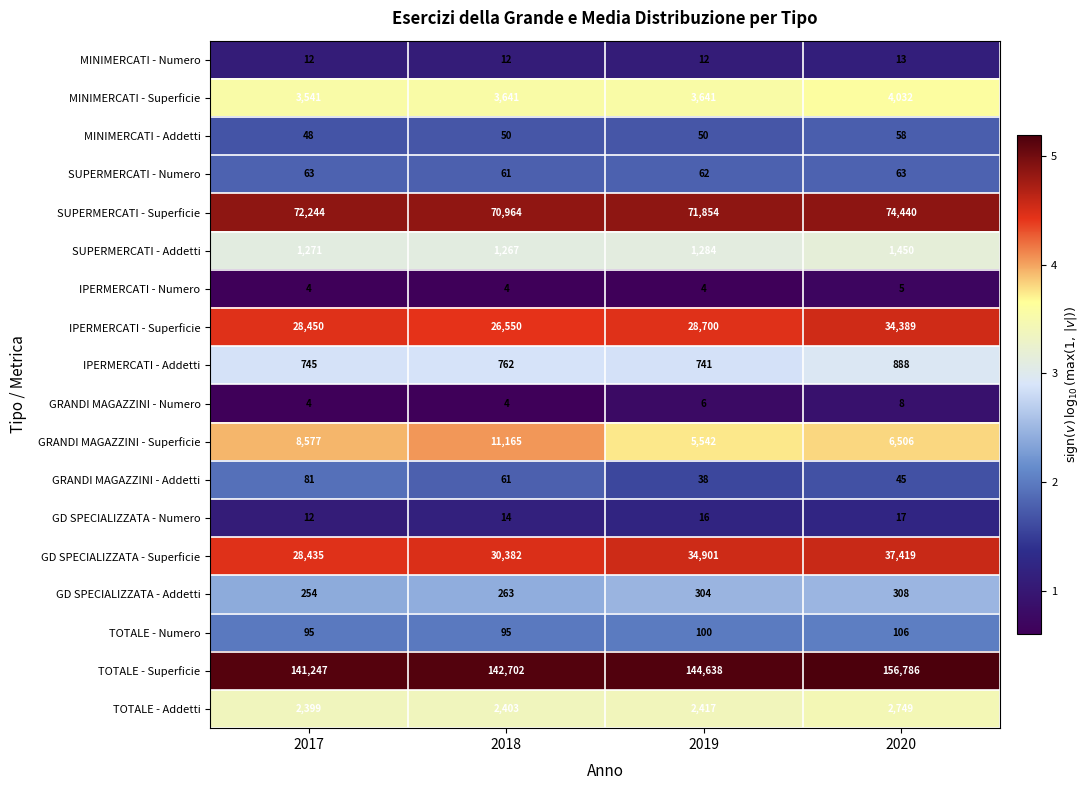

How many categories are shown in the chart?

4